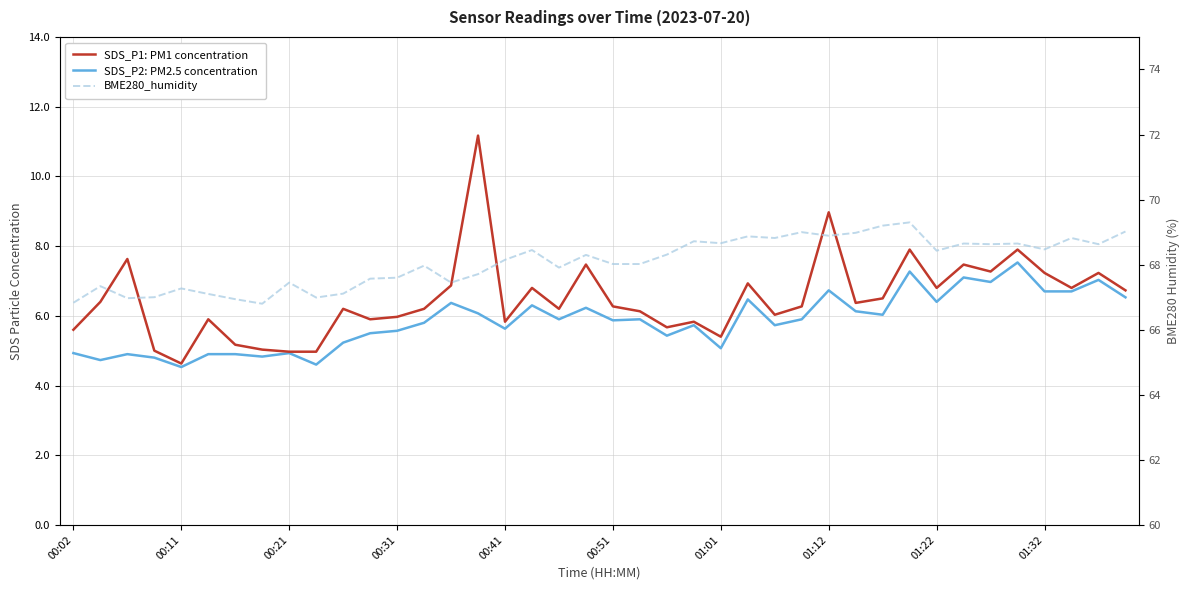

Reading right to left, what are all the values shown in this chart?

SDS_P1: PM1 concentration: 6.7	7.2	6.8	7.2	7.9	7.3	7.5	6.8	7.9	6.5	6.4	9.0	6.3	6.0	6.9	5.4	5.8	5.7	6.1	6.3	7.5	6.2	6.8	5.8	11.2	6.9	6.2	6.0	5.9	6.2	5.0	5.0	5.0	5.2	5.9	4.6	5.0	7.6	6.4	5.6
SDS_P2: PM2.5 concentration: 6.5	7.0	6.7	6.7	7.5	7.0	7.1	6.4	7.3	6.0	6.1	6.7	5.9	5.7	6.5	5.1	5.7	5.4	5.9	5.9	6.2	5.9	6.3	5.6	6.1	6.4	5.8	5.6	5.5	5.2	4.6	4.9	4.8	4.9	4.9	4.5	4.8	4.9	4.7	4.9
BME280_humidity: 69.0	68.6	68.8	68.5	68.7	68.6	68.7	68.4	69.3	69.2	69.0	68.9	69.0	68.8	68.9	68.7	68.7	68.3	68.0	68.0	68.3	67.9	68.5	68.2	67.7	67.5	68.0	67.6	67.6	67.1	67.0	67.5	66.8	66.9	67.1	67.3	67.0	67.0	67.3	66.8